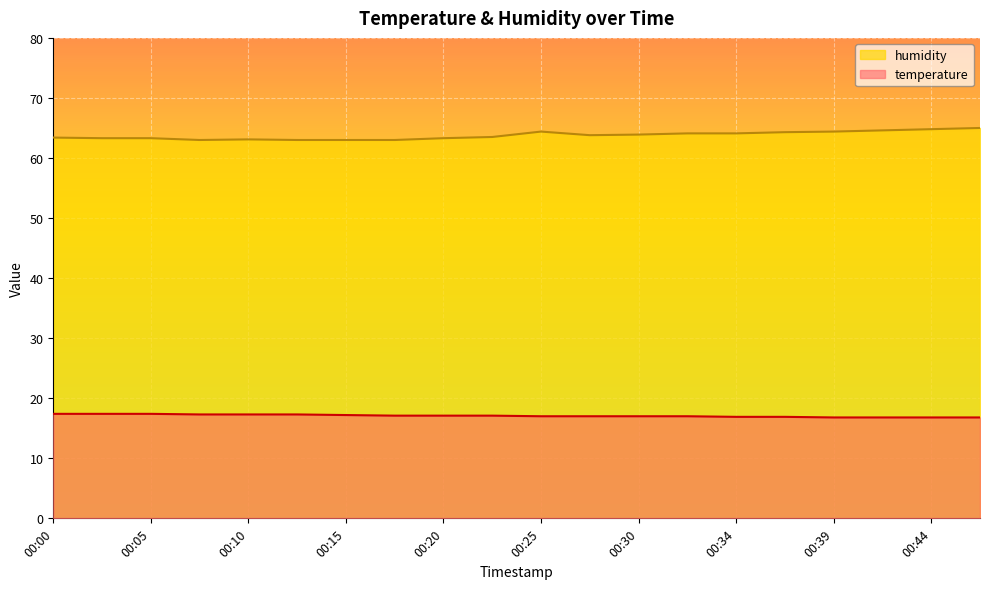

In humidity, how many points are lower than both neighbors (excluding endpoints)?

2